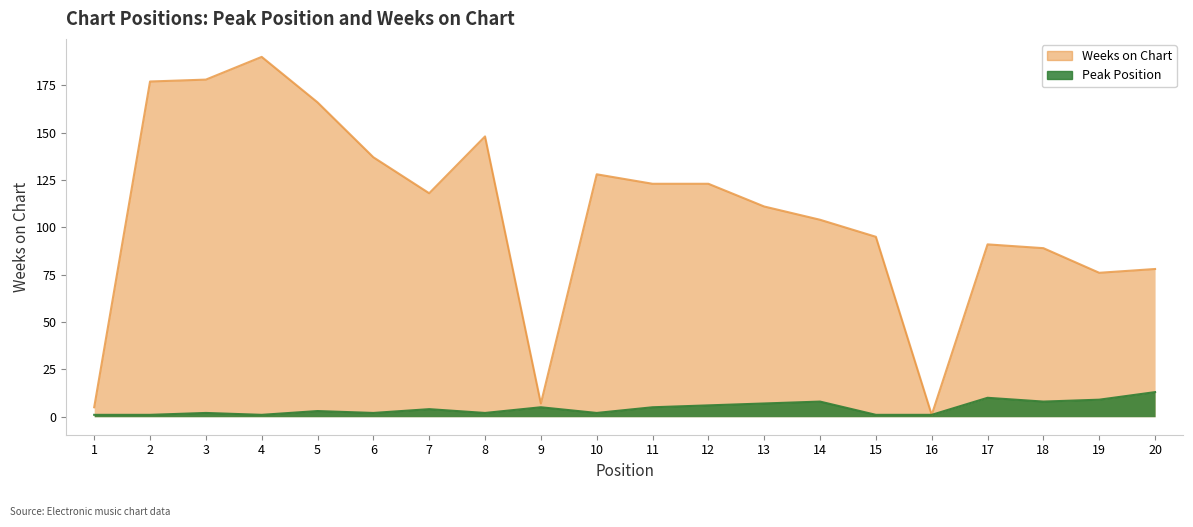

At which label is Peak Position closest to 7?

13